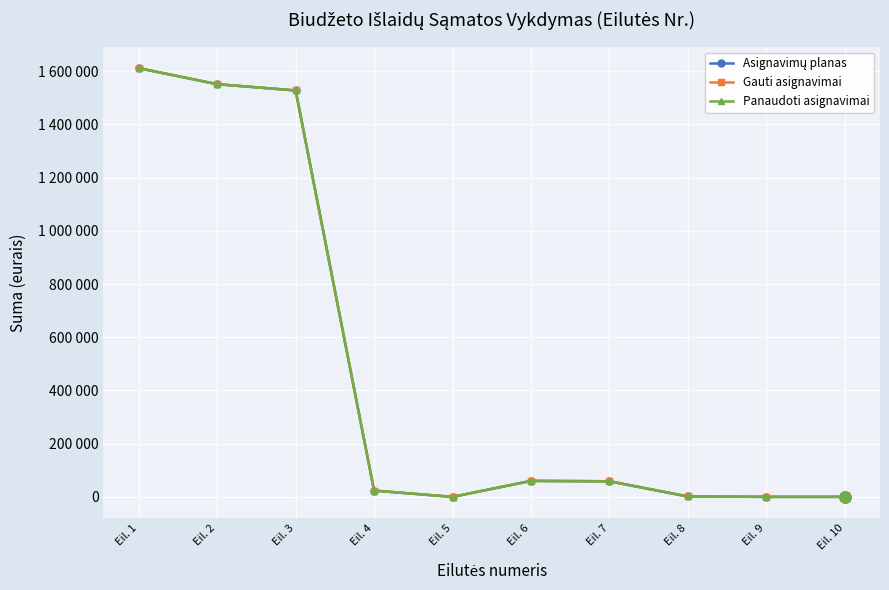

Which has a higher value, Eil. 9 or Eil. 6?

Eil. 6